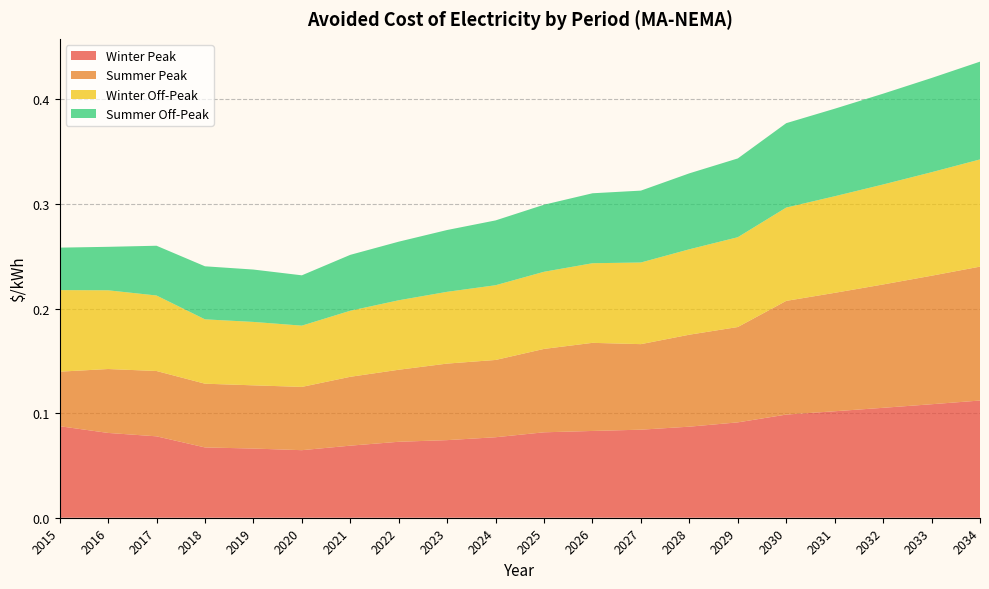

Reading left to right, list all the values displayed in this chart.

Winter Peak: 2015=0.1	2016=0.1	2017=0.1	2018=0.1	2019=0.1	2020=0.1	2021=0.1	2022=0.1	2023=0.1	2024=0.1	2025=0.1	2026=0.1	2027=0.1	2028=0.1	2029=0.1	2030=0.1	2031=0.1	2032=0.1	2033=0.1	2034=0.1
Summer Peak: 2015=0.1	2016=0.1	2017=0.1	2018=0.1	2019=0.1	2020=0.1	2021=0.1	2022=0.1	2023=0.1	2024=0.1	2025=0.1	2026=0.1	2027=0.1	2028=0.1	2029=0.1	2030=0.1	2031=0.1	2032=0.1	2033=0.1	2034=0.1
Winter Off-Peak: 2015=0.1	2016=0.1	2017=0.1	2018=0.1	2019=0.1	2020=0.1	2021=0.1	2022=0.1	2023=0.1	2024=0.1	2025=0.1	2026=0.1	2027=0.1	2028=0.1	2029=0.1	2030=0.1	2031=0.1	2032=0.1	2033=0.1	2034=0.1
Summer Off-Peak: 2015=0.0	2016=0.0	2017=0.0	2018=0.1	2019=0.1	2020=0.0	2021=0.1	2022=0.1	2023=0.1	2024=0.1	2025=0.1	2026=0.1	2027=0.1	2028=0.1	2029=0.1	2030=0.1	2031=0.1	2032=0.1	2033=0.1	2034=0.1